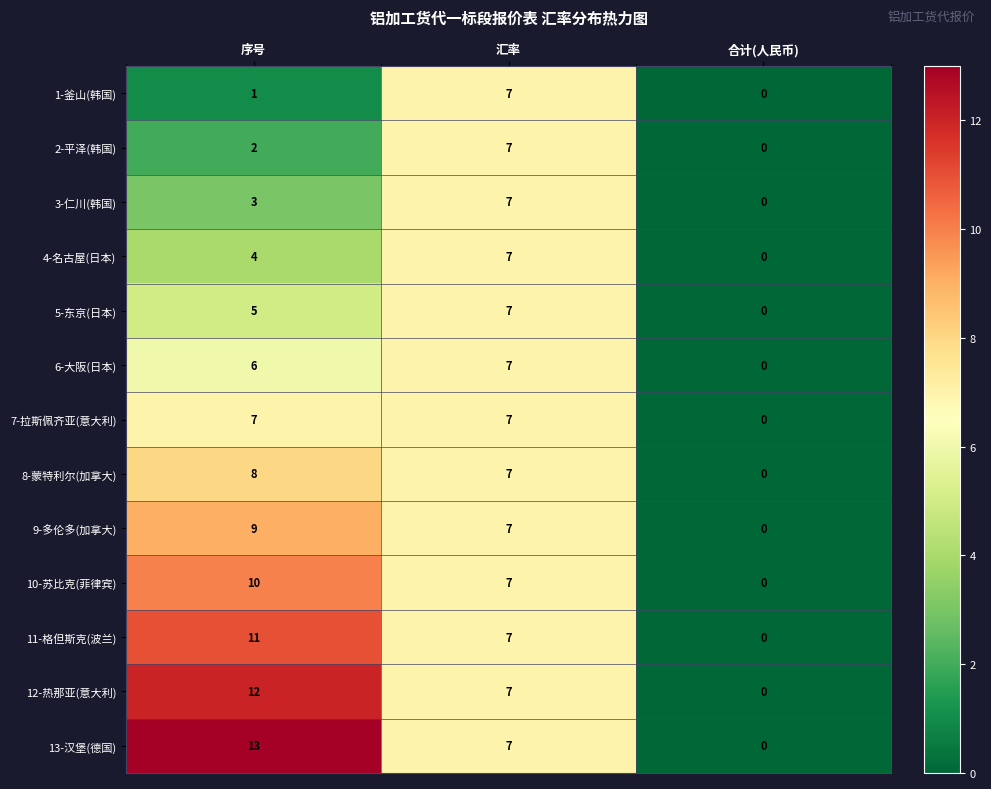

The 8-蒙特利尔(加拿大) series shows 0 at 合计(人民币). True or false?

True